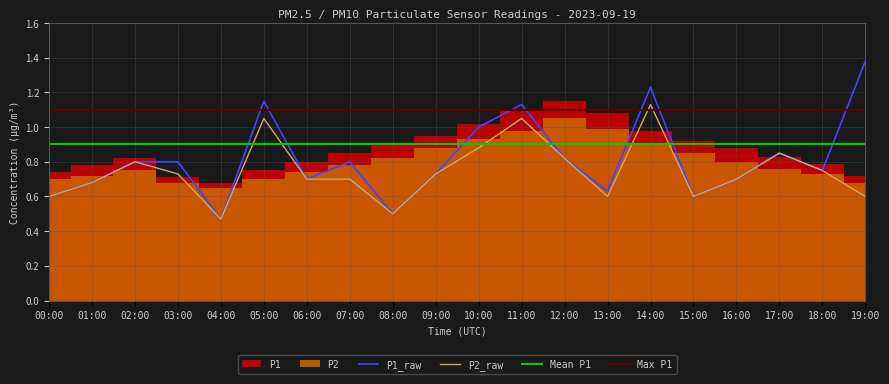

The value of P2_raw at 14:00 is 1.6. True or false?

False